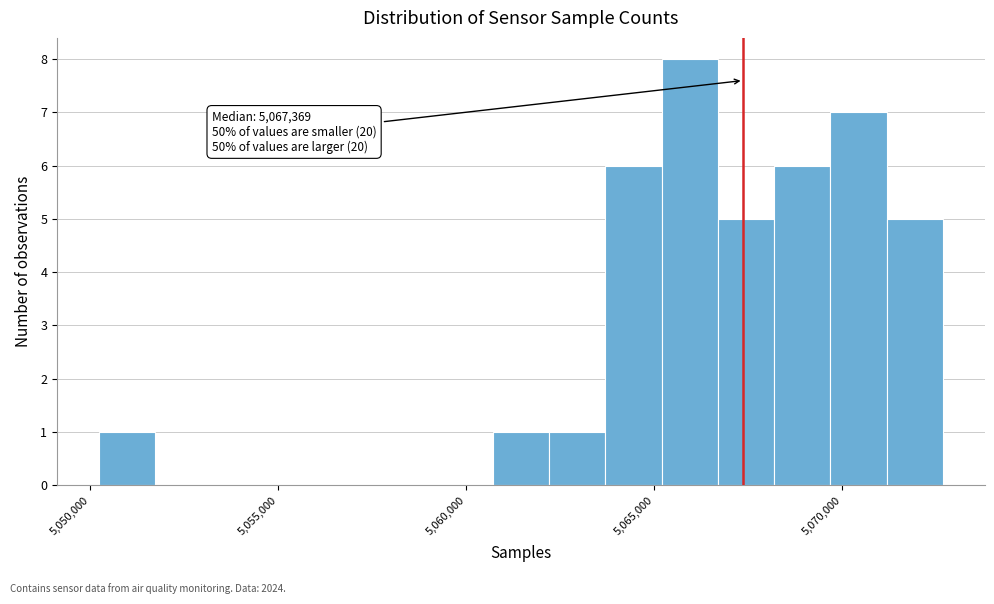

Around what value on the x-axis is the tallest bar? Give the approximate position of its centre, as read against the axis.

5066000